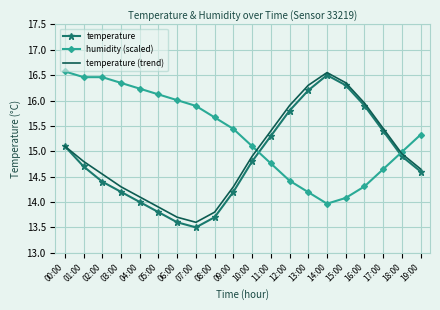

At which label does temperature reach its peak?

14:00